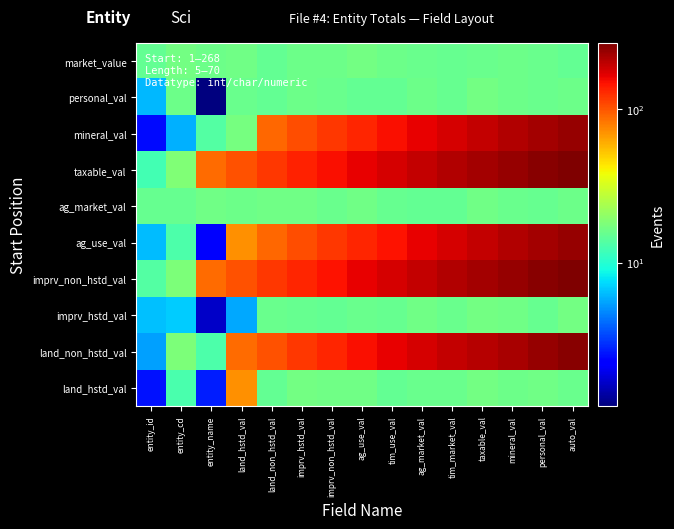

Reading right to left, extract all data points from this chart.

land_hstd_val: auto_val=15.9	personal_val=16.6	mineral_val=16.3	taxable_val=16.9	tim_market_val=15.7	ag_market_val=15.9	tim_use_val=15.3	ag_use_val=16.6	imprv_non_hstd_val=16.5	imprv_hstd_val=17.0	land_non_hstd_val=15.2	land_hstd_val=71.4	entity_name=2.7	entity_cd=12.9	entity_id=2.5
land_non_hstd_val: auto_val=253.4	personal_val=237.3	mineral_val=222.1	taxable_val=207.9	tim_market_val=192.4	ag_market_val=178.6	tim_use_val=163.8	ag_use_val=148.9	imprv_non_hstd_val=132.7	imprv_hstd_val=118.5	land_non_hstd_val=103.3	land_hstd_val=88.7	entity_name=13.1	entity_cd=18.1	entity_id=5.5
imprv_hstd_val: auto_val=16.7	personal_val=15.6	mineral_val=16.4	taxable_val=16.7	tim_market_val=15.9	ag_market_val=16.3	tim_use_val=15.5	ag_use_val=16.0	imprv_non_hstd_val=15.3	imprv_hstd_val=15.4	land_non_hstd_val=15.9	land_hstd_val=5.7	entity_name=1.7	entity_cd=6.9	entity_id=6.5
imprv_non_hstd_val: auto_val=268.2	personal_val=253.3	mineral_val=239.1	taxable_val=223.9	tim_market_val=209.6	ag_market_val=194.4	tim_use_val=179.3	ag_use_val=164.6	imprv_non_hstd_val=148.0	imprv_hstd_val=133.4	land_non_hstd_val=118.3	land_hstd_val=103.4	entity_name=88.6	entity_cd=17.8	entity_id=13.6
ag_use_val: auto_val=238.1	personal_val=223.5	mineral_val=209.7	taxable_val=193.8	tim_market_val=178.4	ag_market_val=163.9	tim_use_val=148.1	ag_use_val=133.6	imprv_non_hstd_val=119.1	imprv_hstd_val=104.1	land_non_hstd_val=89.3	land_hstd_val=71.5	entity_name=2.1	entity_cd=12.9	entity_id=6.3
ag_market_val: auto_val=16.0	personal_val=15.3	mineral_val=15.9	taxable_val=16.4	tim_market_val=15.2	ag_market_val=15.0	tim_use_val=15.3	ag_use_val=16.6	imprv_non_hstd_val=15.8	imprv_hstd_val=16.3	land_non_hstd_val=16.6	land_hstd_val=16.1	entity_name=16.3	entity_cd=15.6	entity_id=15.6
taxable_val: auto_val=269.6	personal_val=254.9	mineral_val=238.5	taxable_val=224.4	tim_market_val=209.8	ag_market_val=194.9	tim_use_val=178.2	ag_use_val=163.2	imprv_non_hstd_val=148.7	imprv_hstd_val=134.3	land_non_hstd_val=118.6	land_hstd_val=102.8	entity_name=88.9	entity_cd=18.4	entity_id=12.3
mineral_val: auto_val=239.3	personal_val=223.9	mineral_val=209.4	taxable_val=194.5	tim_market_val=179.7	ag_market_val=163.4	tim_use_val=149.2	ag_use_val=133.6	imprv_non_hstd_val=118.4	imprv_hstd_val=103.9	land_non_hstd_val=89.8	land_hstd_val=17.2	entity_name=13.5	entity_cd=5.9	entity_id=2.4
personal_val: auto_val=16.2	personal_val=15.7	mineral_val=16.2	taxable_val=16.9	tim_market_val=15.3	ag_market_val=16.2	tim_use_val=15.2	ag_use_val=15.3	imprv_non_hstd_val=15.7	imprv_hstd_val=16.0	land_non_hstd_val=15.1	land_hstd_val=15.8	entity_name=1.2	entity_cd=16.3	entity_id=6.2
market_value: auto_val=15.0	personal_val=15.9	mineral_val=16.0	taxable_val=15.7	tim_market_val=15.5	ag_market_val=15.9	tim_use_val=16.1	ag_use_val=16.9	imprv_non_hstd_val=16.0	imprv_hstd_val=16.0	land_non_hstd_val=15.2	land_hstd_val=16.6	entity_name=16.0	entity_cd=16.9	entity_id=15.0